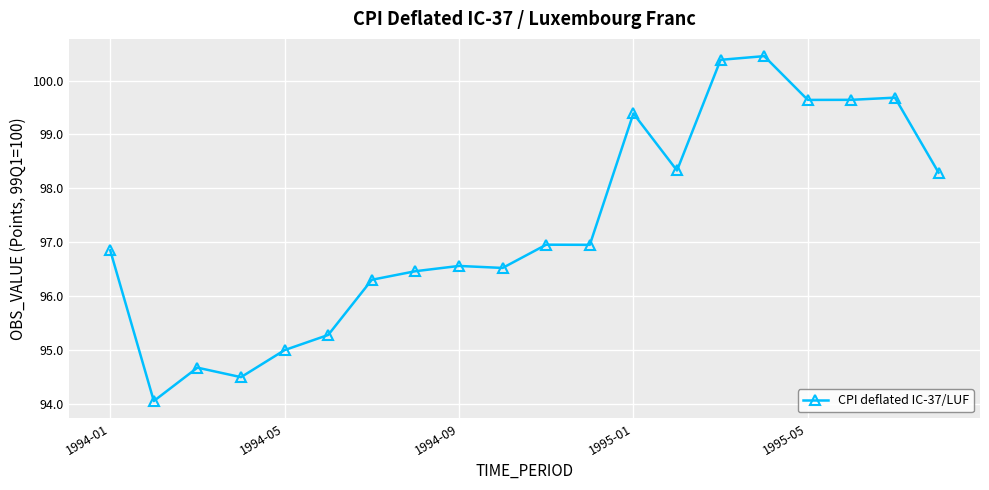

True or false: there are more than 1 points higher than both neighbors.

True